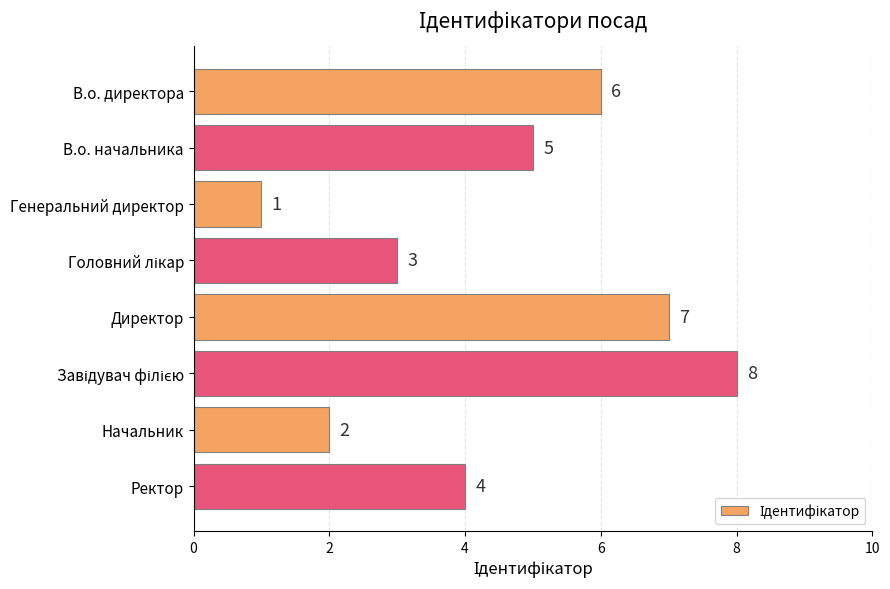

True or false: the data shows 1 at Генеральний директор.

True